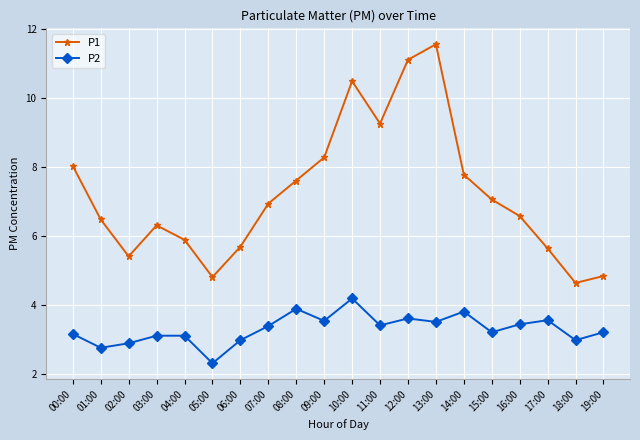

True or false: P2 and P1 cross at least once.

False